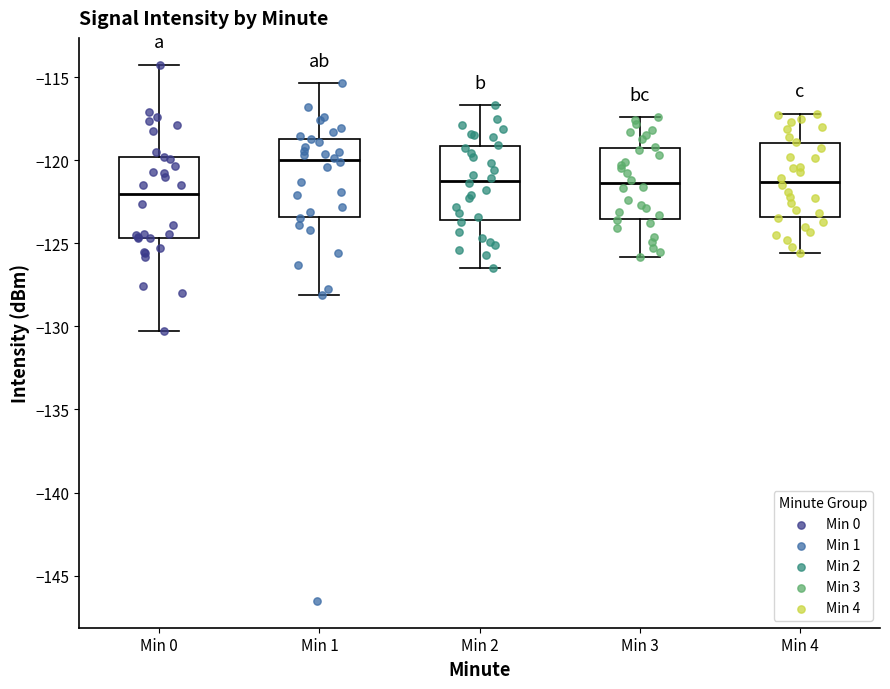

Reading left to right, read every box against the y-axis: the position of its median line, the range the box covers, and the ends of its whiskers. The values are not printed on the chart, so give them approximately, as read against the axis.

Min 0: median -122.0, box -124.5 to -120.0, whiskers -130.5 to -114.5
Min 1: median -120.0, box -123.5 to -118.5, whiskers -128.0 to -115.5
Min 2: median -121.0, box -123.5 to -119.0, whiskers -126.5 to -116.5
Min 3: median -121.5, box -123.5 to -119.0, whiskers -126.0 to -117.5
Min 4: median -121.5, box -123.5 to -119.0, whiskers -125.5 to -117.0